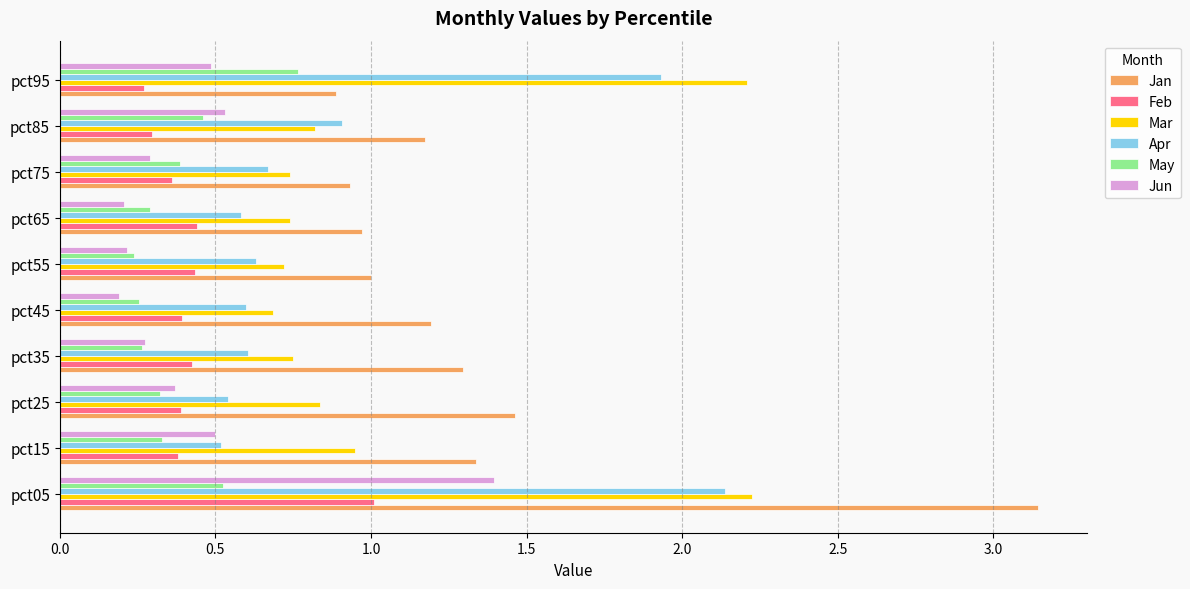

Which series has the largest total across all categories?

Jan